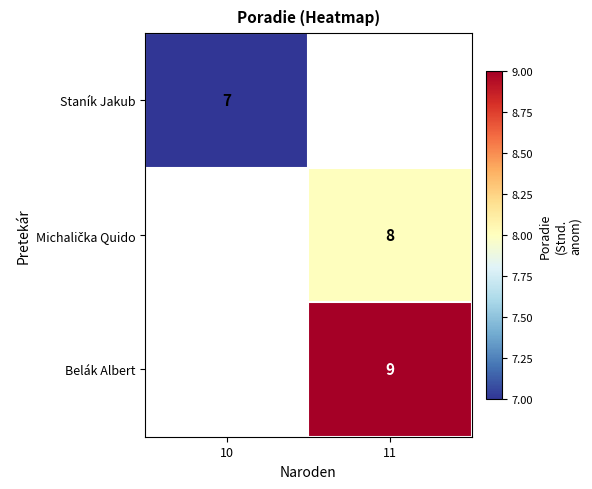

Between 10 and 11, which is larger?

11